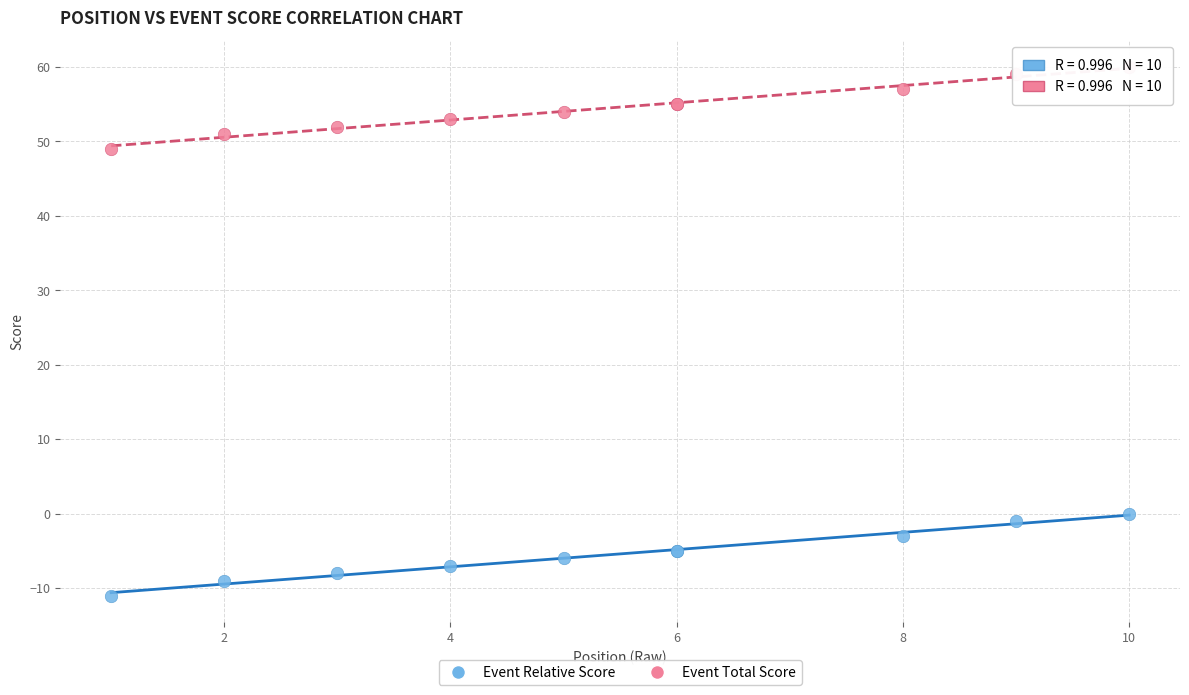

Which series contains the lowest Y value?

Event Relative Score